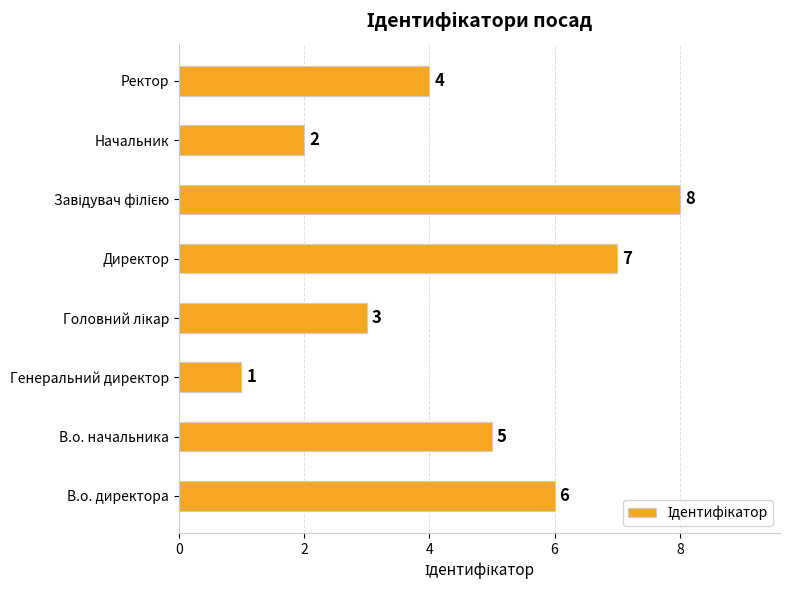

Reading bottom to top, what are all the values shown in this chart?

6	5	1	3	7	8	2	4